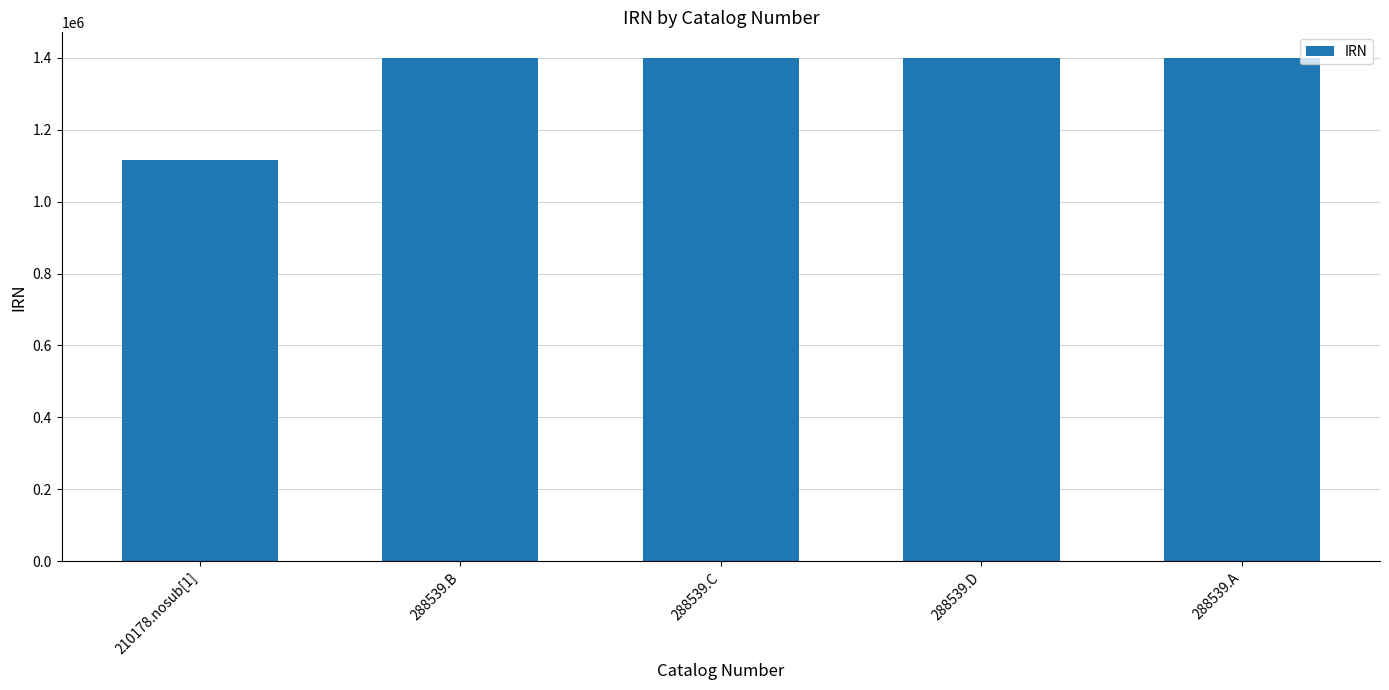

What is the difference between the maximum and minimum values?

284850